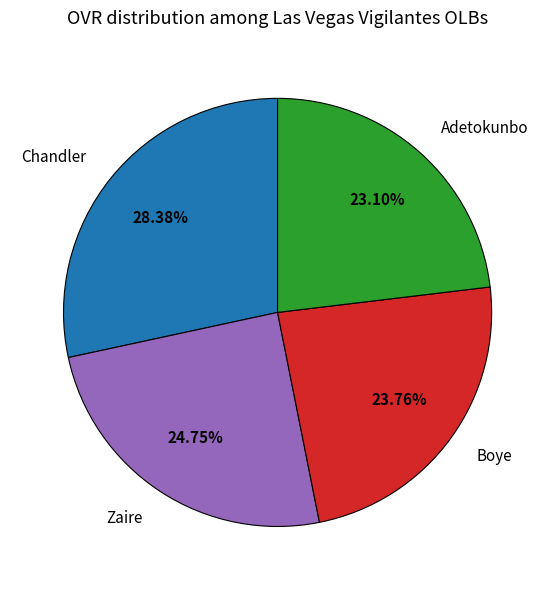

How many slices are in this pie chart?

4